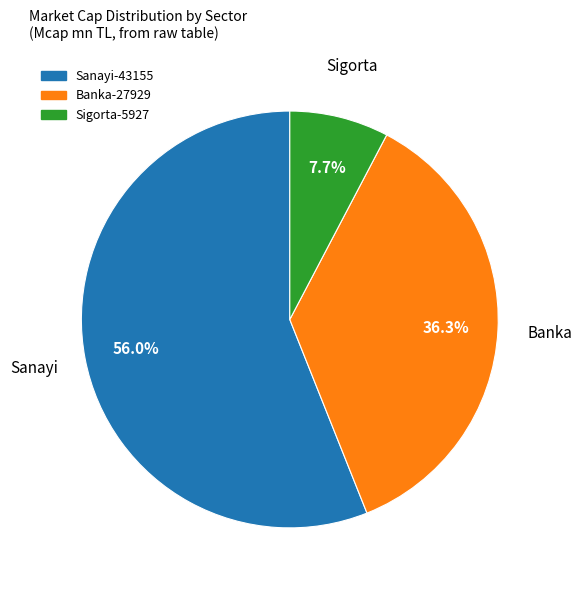

To the nearest percent, what is the average slice percentage?

33%